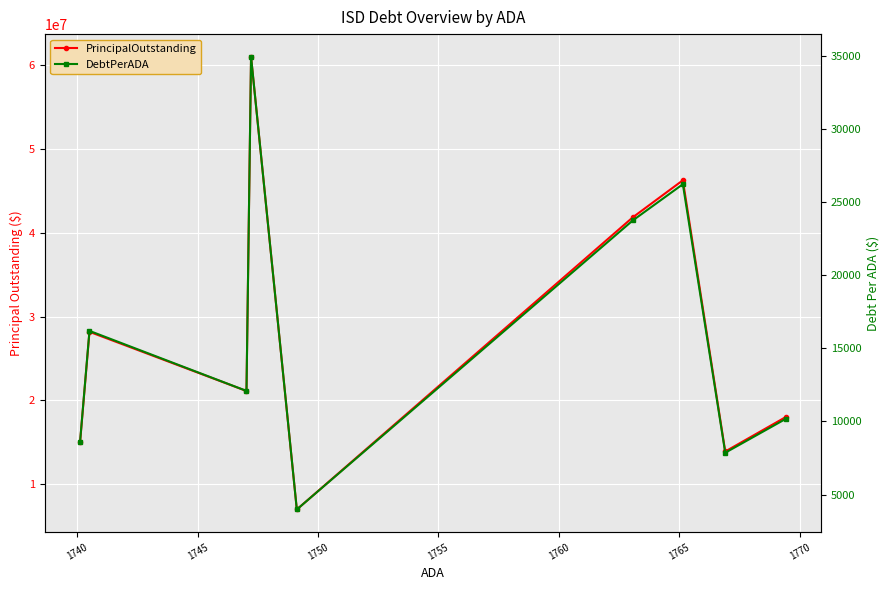

True or false: DebtPerADA and PrincipalOutstanding cross at least once.

False